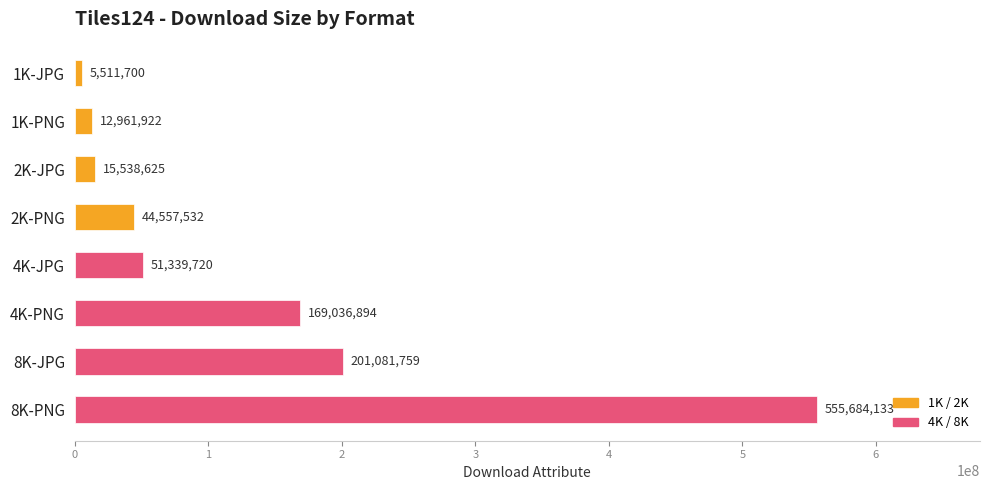

Reading top to bottom, what are all the values shown in this chart?

5511700	12961922	15538625	44557532	51339720	169036894	201081759	555684133